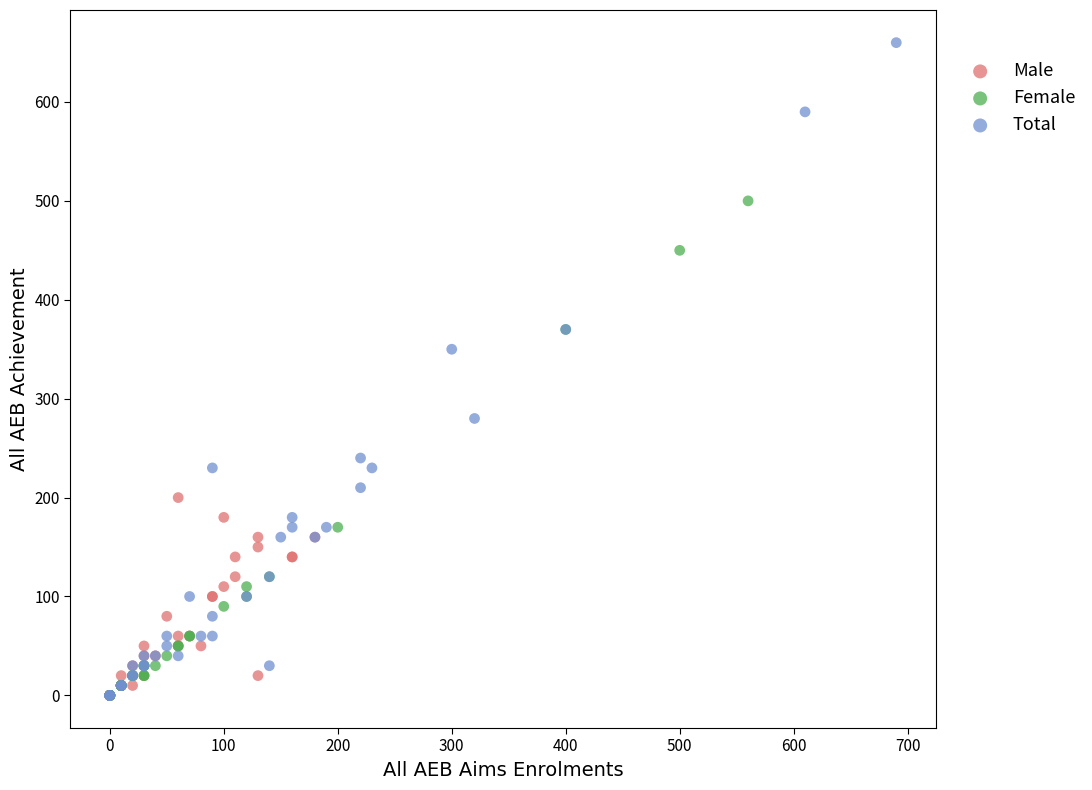

Which series contains the highest Y value?

Total